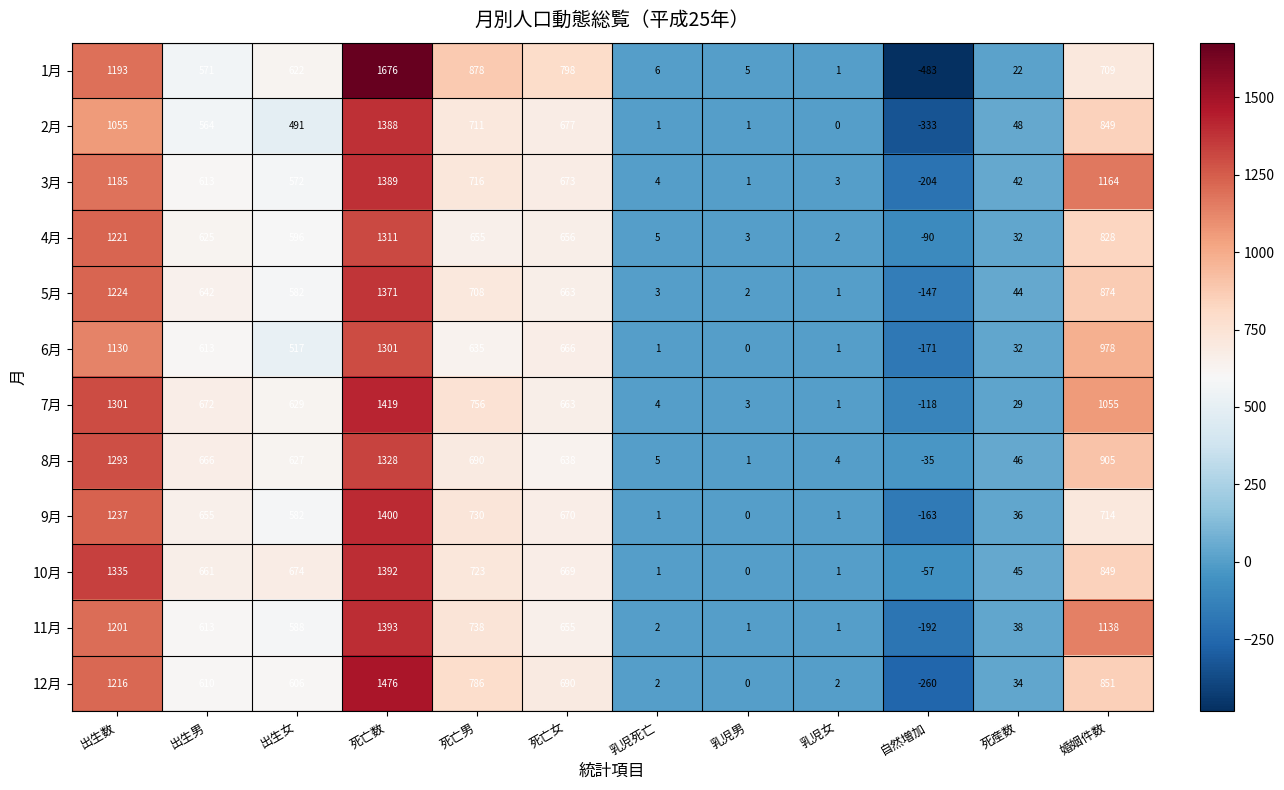

The value of 7月 at 乳児女 is 2. True or false?

False